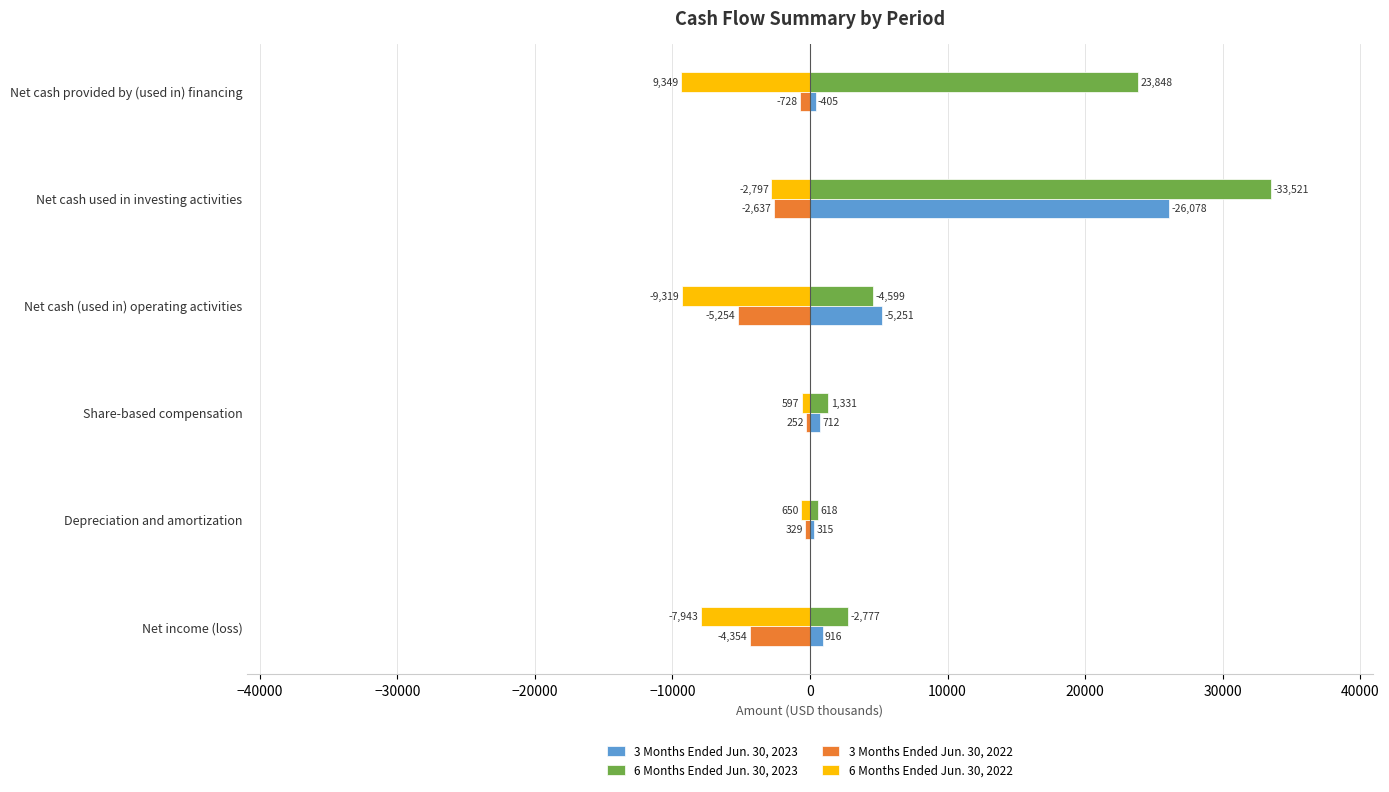

At which category is the sum across all series the highest?

Net cash used in investing activities